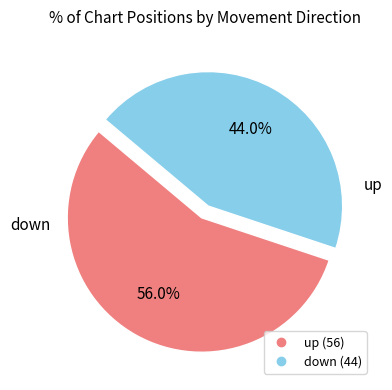

To the nearest percent, what portion does down represent?

44%